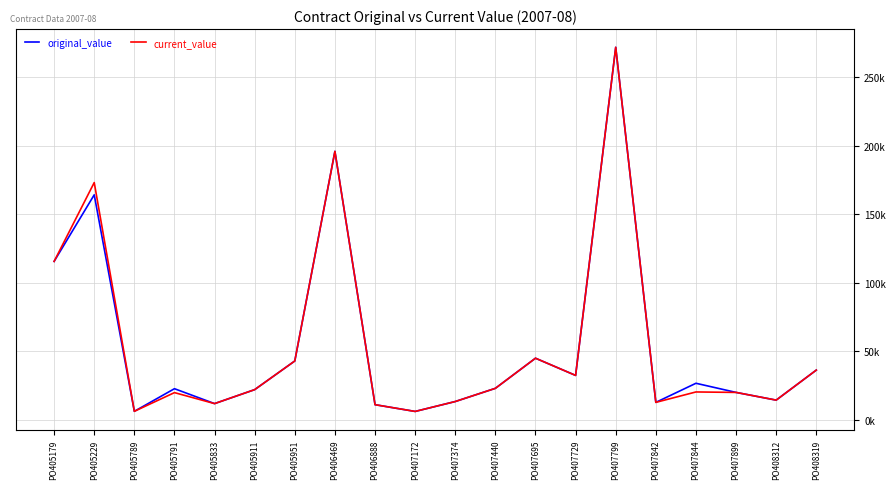

What is the total value across all series at PO405179?

231040.0